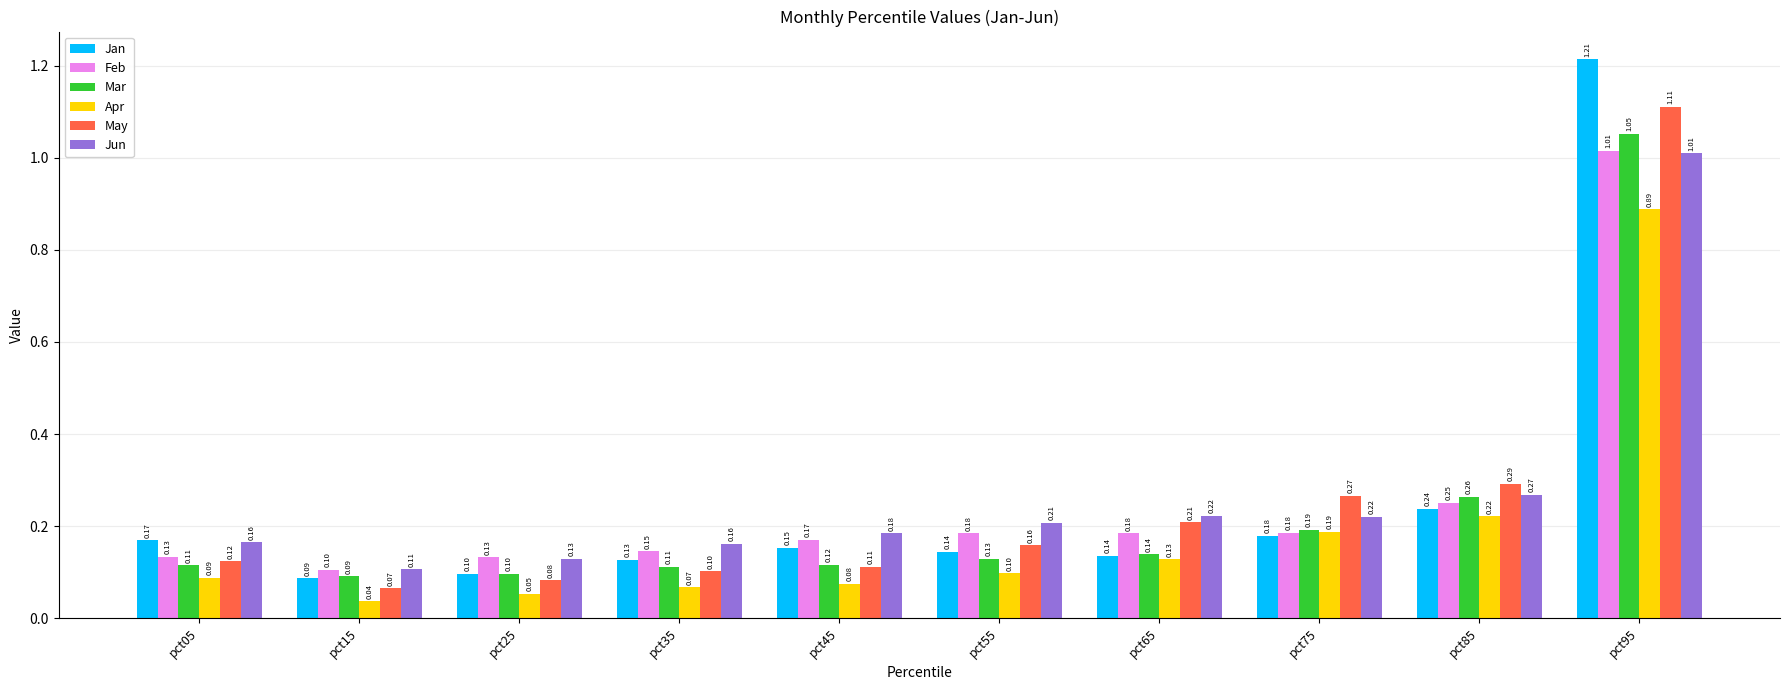

What is the sum of the May values at pct55 and pct95?

1.3